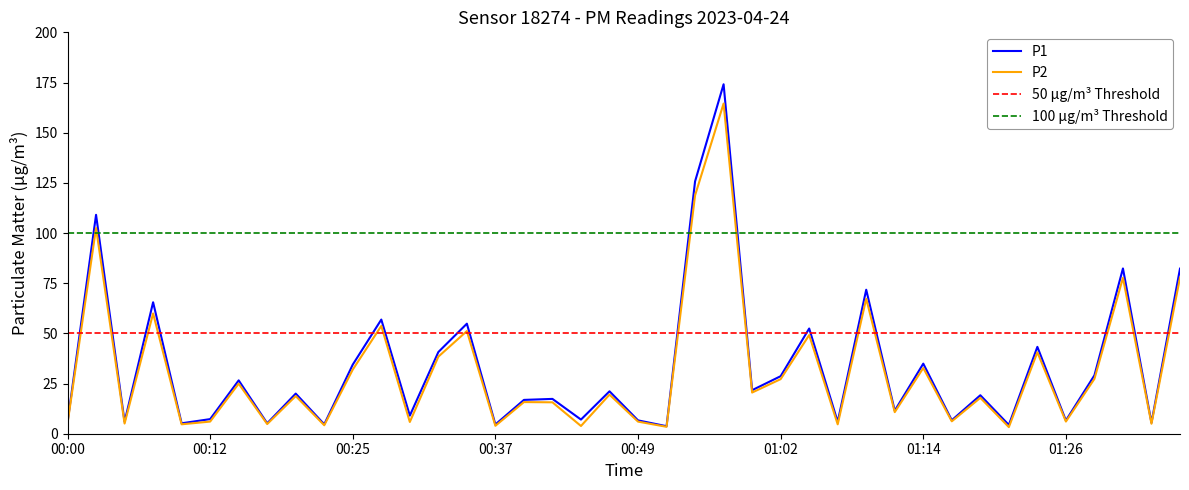

How many values in the P1 series are below 20?

20